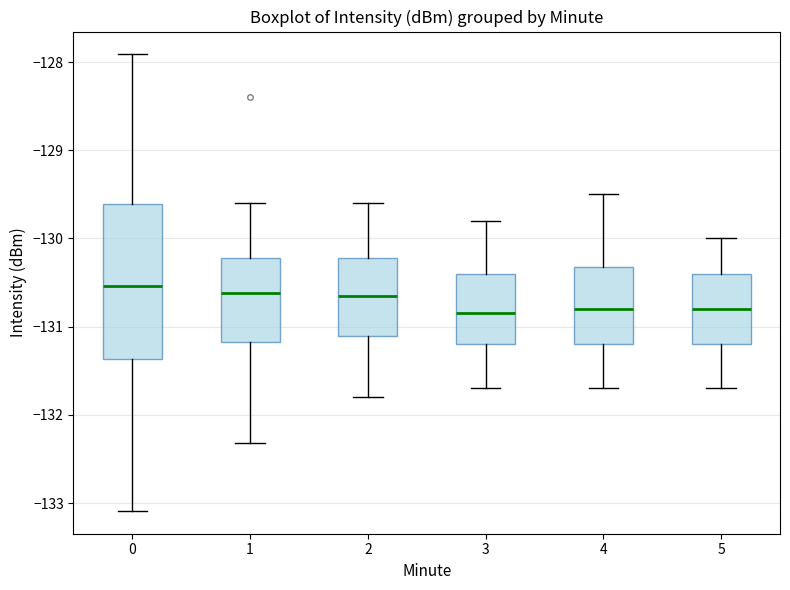

Reading left to right, read every box against the y-axis: the position of its median line, the range the box covers, and the ends of its whiskers. The values are not printed on the chart, so give them approximately, as read against the axis.

0: median -130.5, box -131.4 to -129.6, whiskers -133.1 to -127.9
1: median -130.6, box -131.2 to -130.2, whiskers -132.3 to -129.6
2: median -130.6, box -131.1 to -130.2, whiskers -131.8 to -129.6
3: median -130.8, box -131.2 to -130.4, whiskers -131.7 to -129.8
4: median -130.8, box -131.2 to -130.3, whiskers -131.7 to -129.5
5: median -130.8, box -131.2 to -130.4, whiskers -131.7 to -130.0